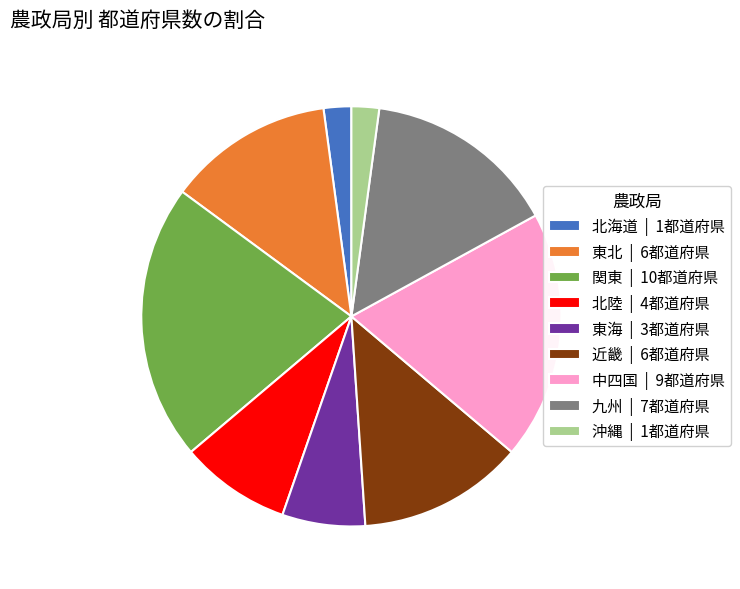

Does any single category account for the majority?

No